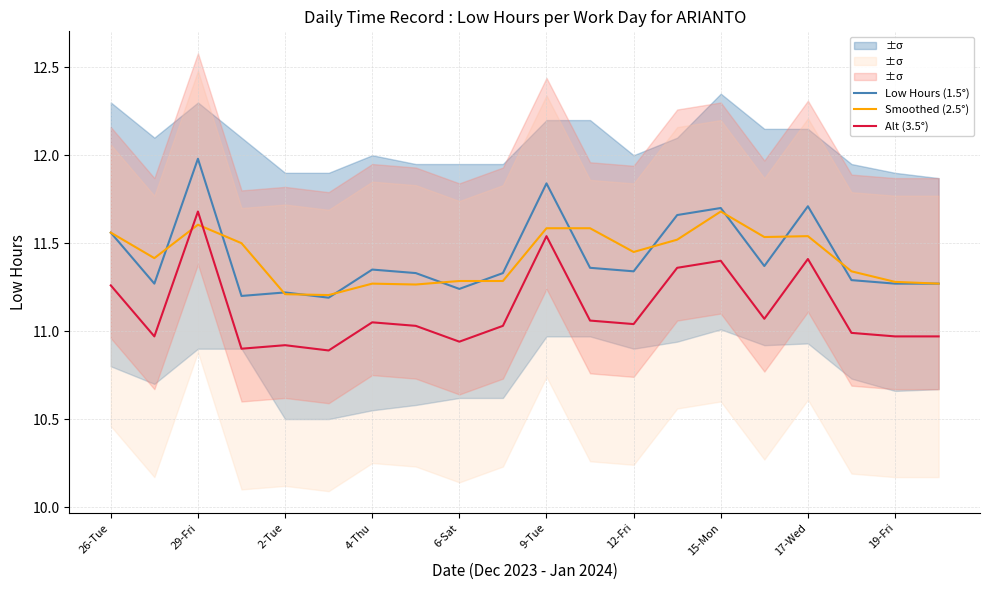

Which series has the widest spread of values?

Low Hours (1.5°)